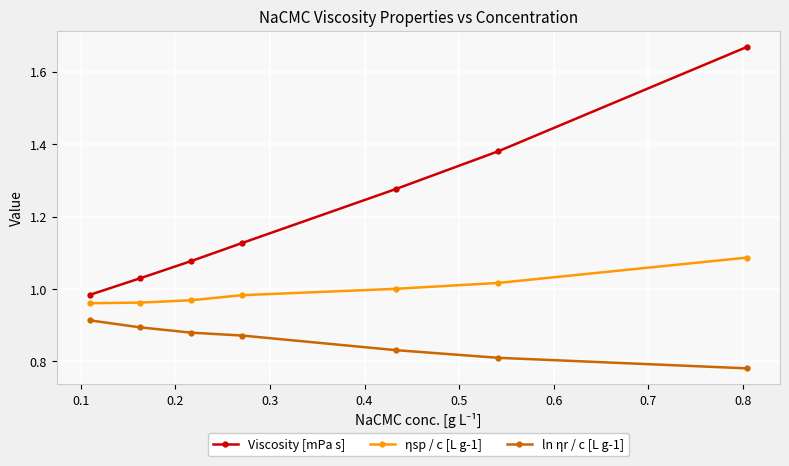

List the series in order of their overall mean, highest first.

Viscosity [mPa s], ηsp / c [L g-1], ln ηr / c [L g-1]